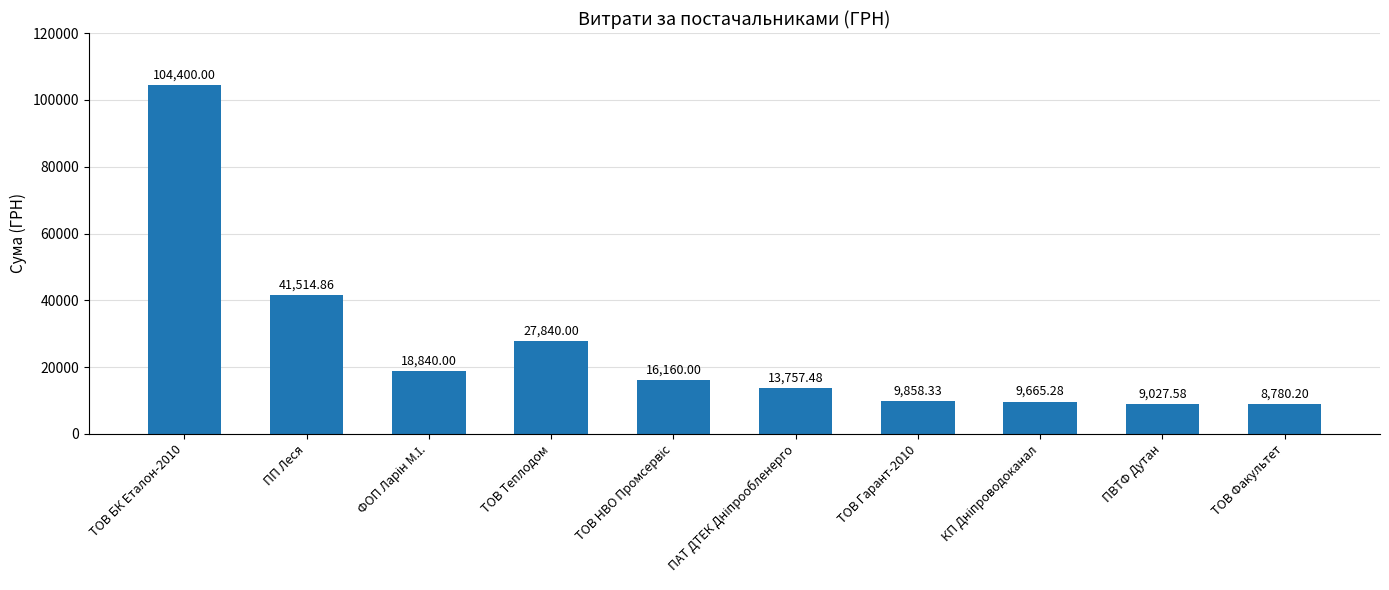

How many distinct data groups are displayed?

1